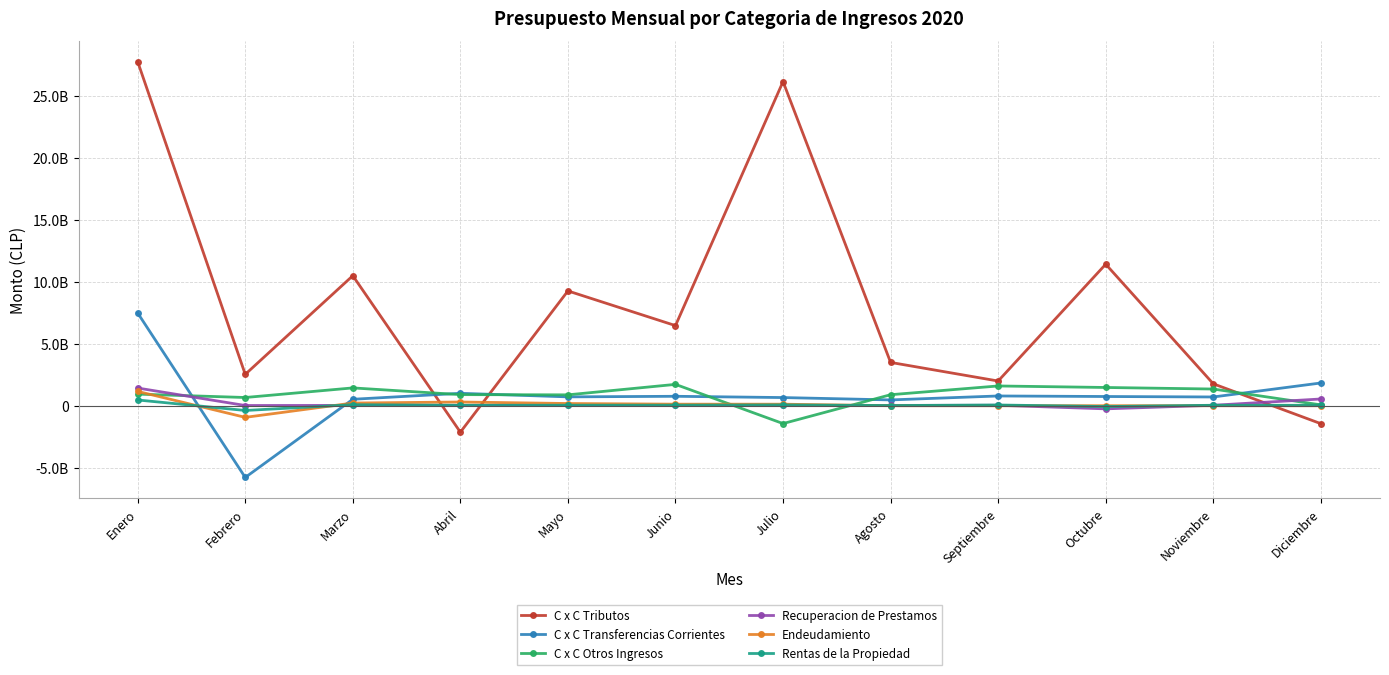

At which category is the sum across all series the highest?

Enero